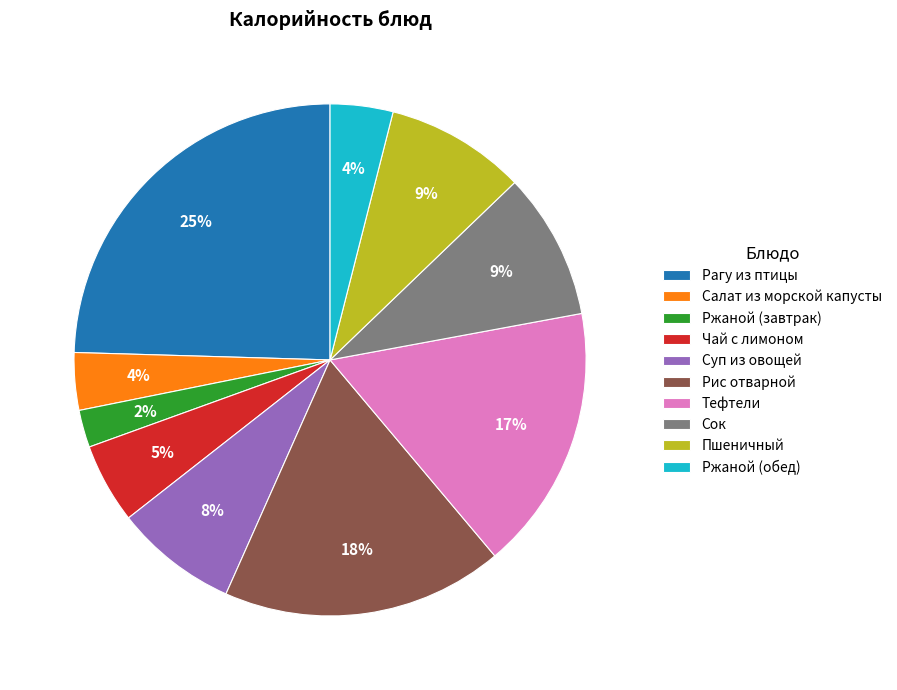

To the nearest percent, what is the combined percentage of Суп из овощей and Ржаной (обед)?

12%